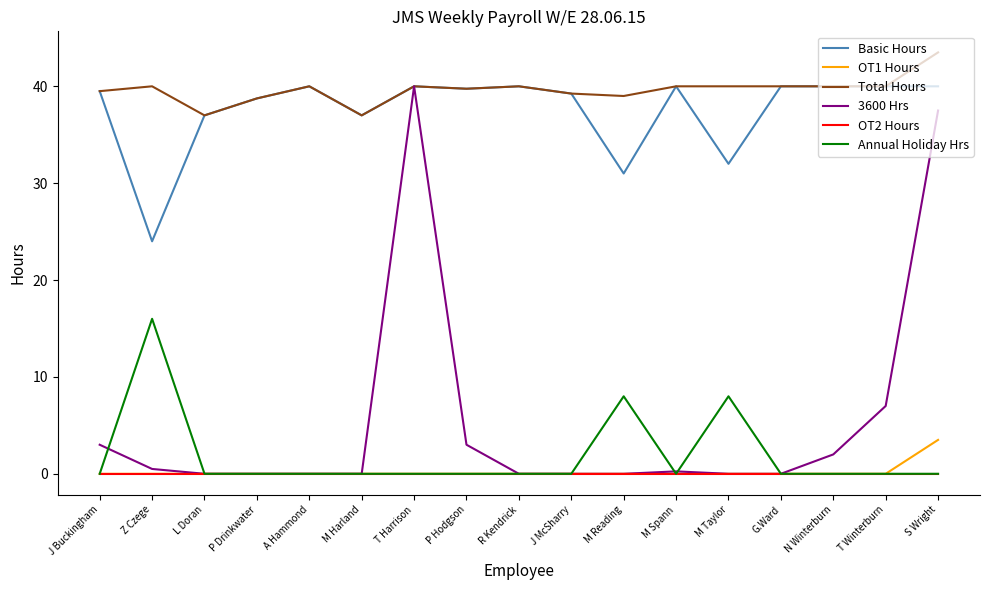

What is the spread (max minus min) of values at S Wright?

43.5